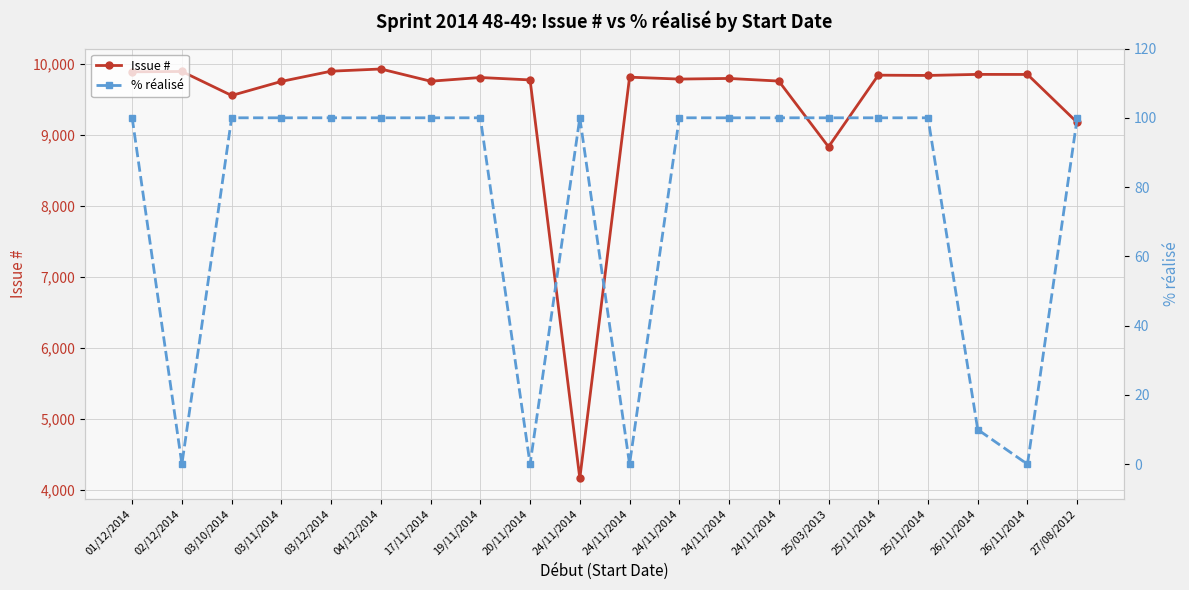

What is the approximate value of Issue # at 24/11/2014, to the nearest 100?

4200